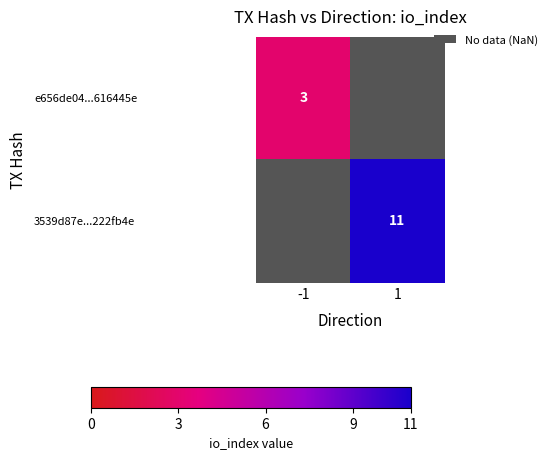

The value of e656de04...616445e at -1 is 5. True or false?

False